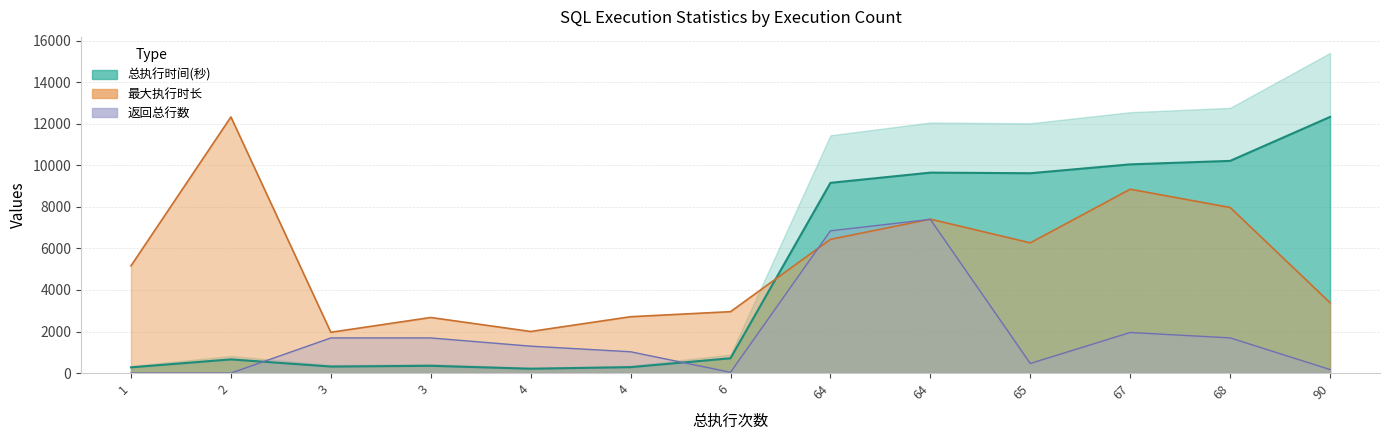

Between which two adjacent categories do 最大执行时长 and 返回总行数 first intersect?

6 and 64